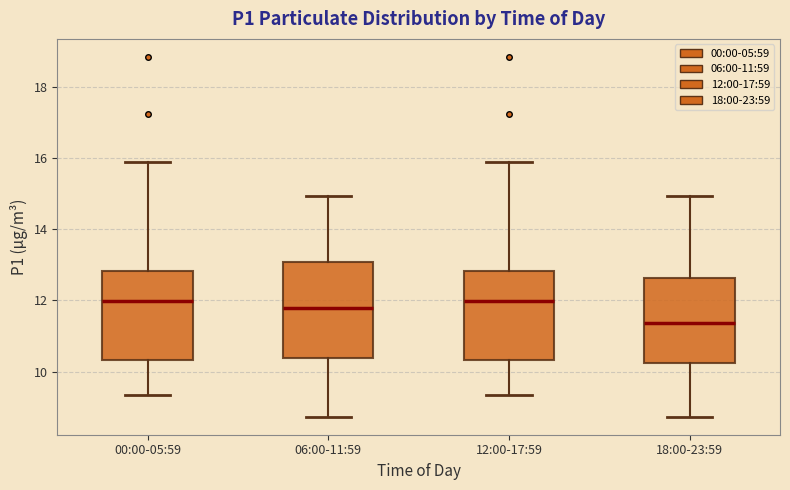

Reading left to right, transcribe this box plot: for each box, give where its median line is, the range the box spans, and where its two whiskers end, as read against the y-axis. The values are not printed on the chart, so give them approximately, as read against the axis.

00:00-05:59: median 12.0, box 10.4 to 12.8, whiskers 9.4 to 15.8
06:00-11:59: median 11.8, box 10.4 to 13.0, whiskers 8.8 to 15.0
12:00-17:59: median 12.0, box 10.4 to 12.8, whiskers 9.4 to 15.8
18:00-23:59: median 11.4, box 10.2 to 12.6, whiskers 8.8 to 15.0